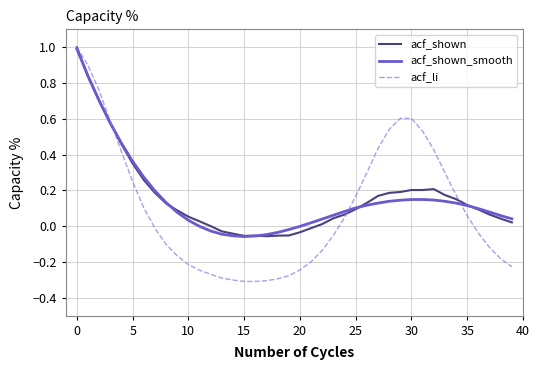

True or false: acf_li and acf_shown_smooth intersect in this chart.

True